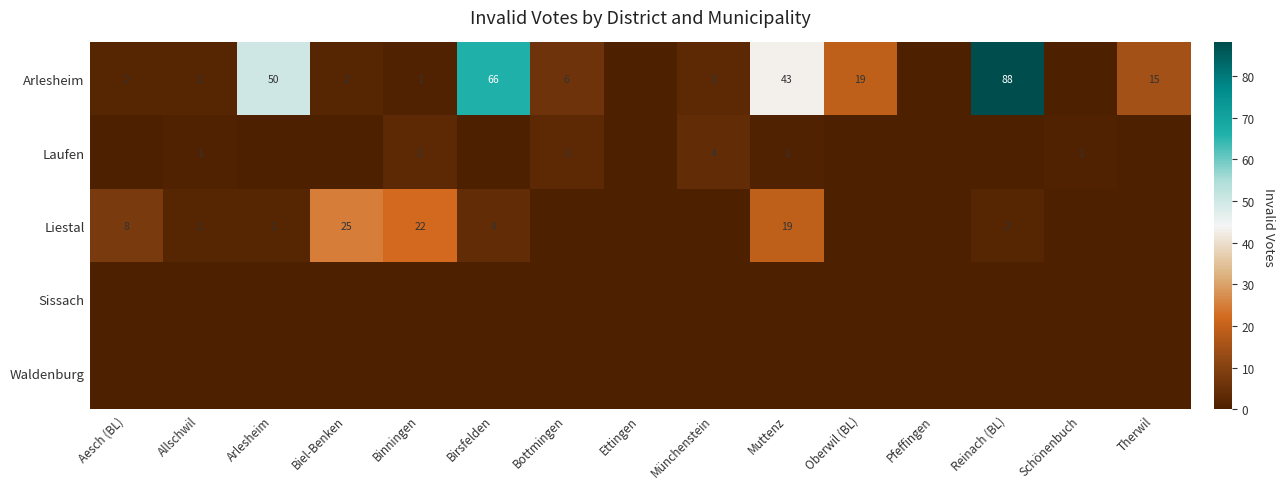

Is it true that Arlesheim equals 2 at Biel-Benken?

True